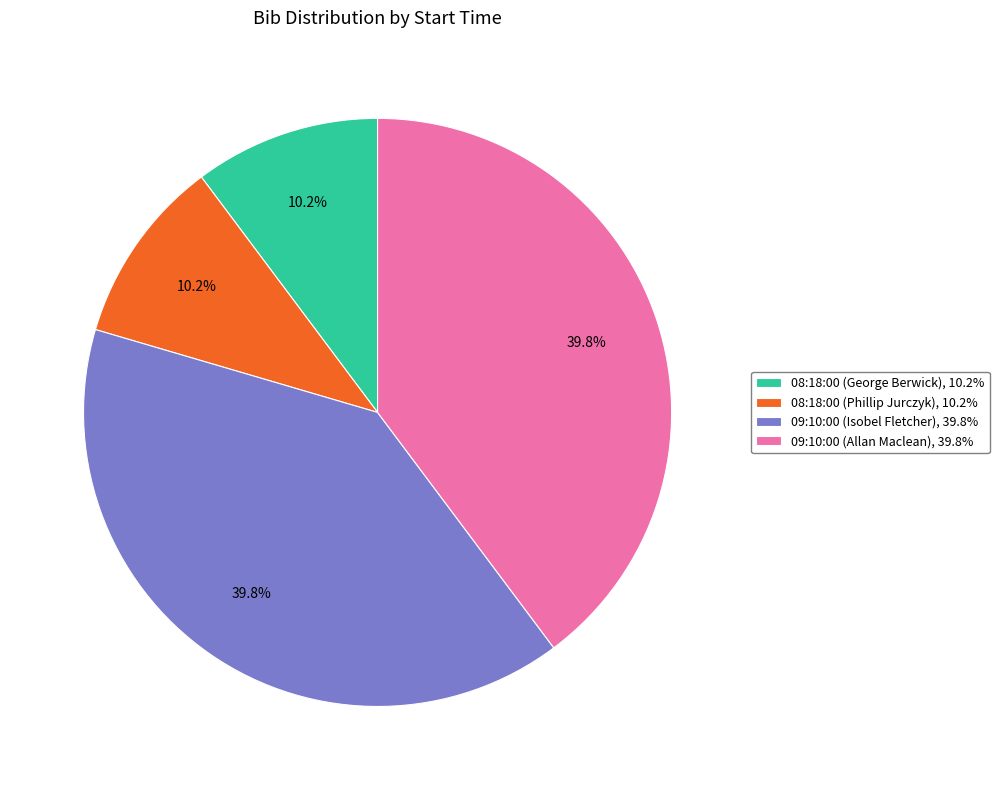

To the nearest percent, what is the difference between the largest and smallest slice percentages?

30%